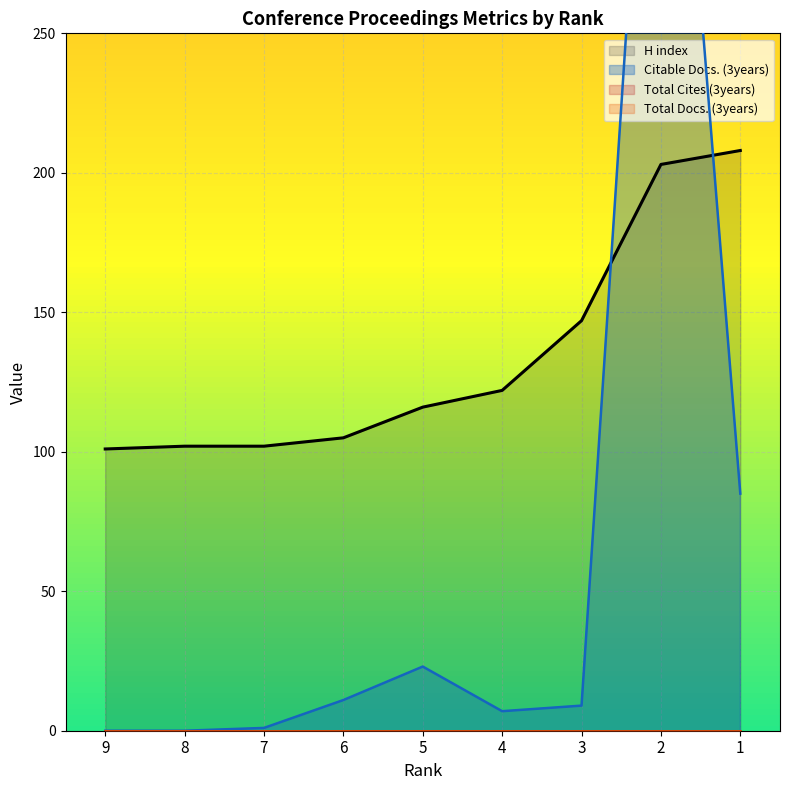

Rank the series by their maximum value, from highest to lowest.

Citable Docs. (3years), H index, Total Cites (3years), Total Docs. (3years)